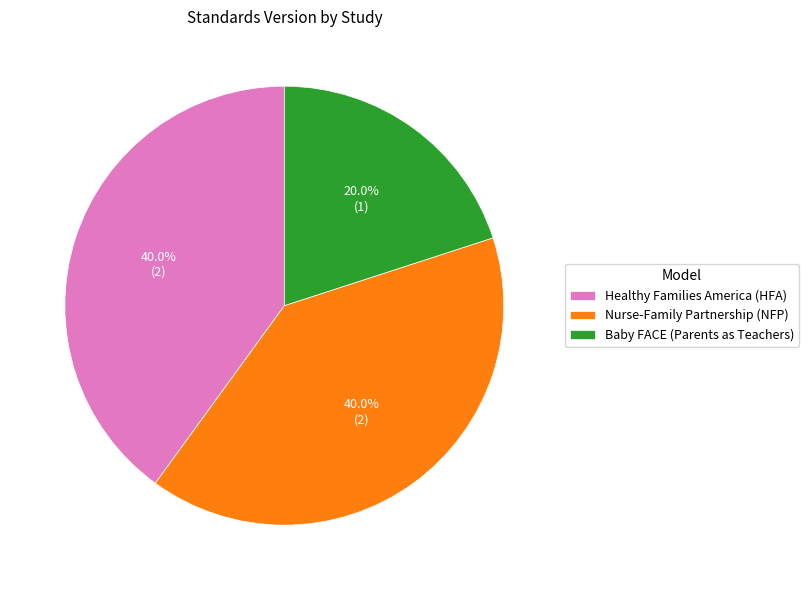

Which category has the smallest portion of the pie?

Baby FACE (Parents as Teachers)